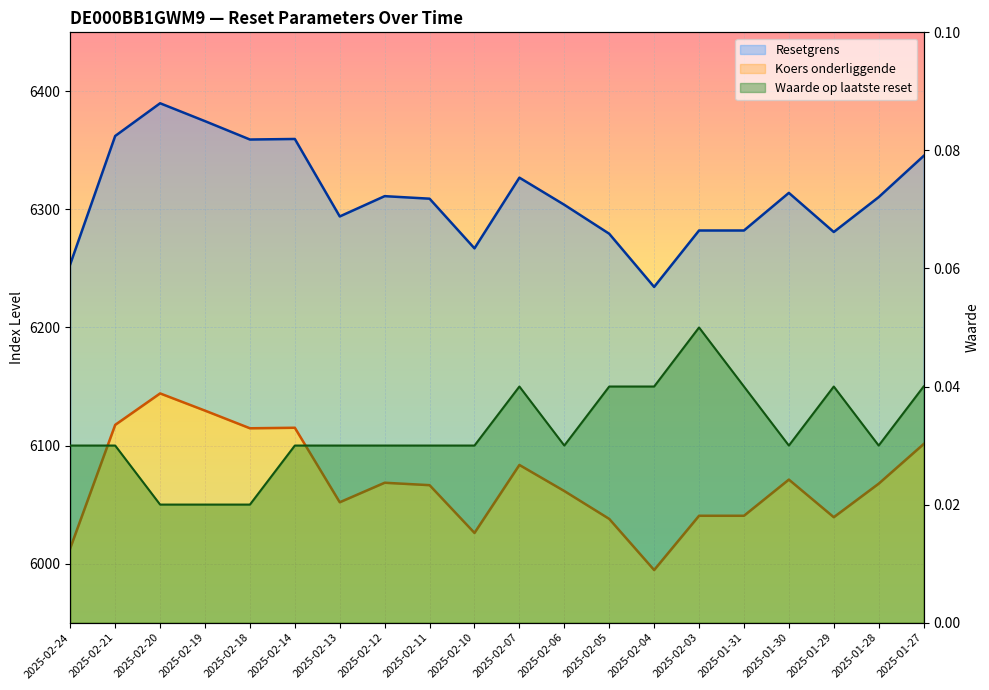

Is the value of Waarde op laatste reset at 2025-02-12 greater than the value of Koers onderliggende at 2025-02-06?

No